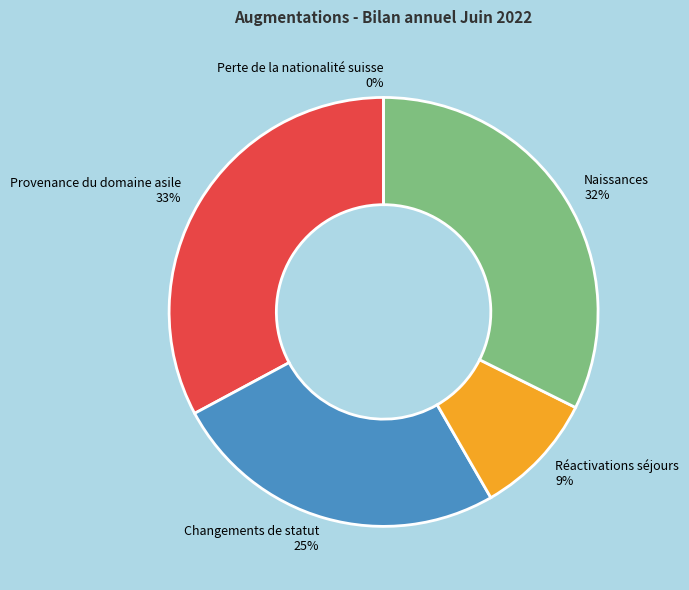

Rank the categories by value from lowest to highest.

Perte de la nationalité suisse, Réactivations séjours, Changements de statut, Naissances, Provenance du domaine asile